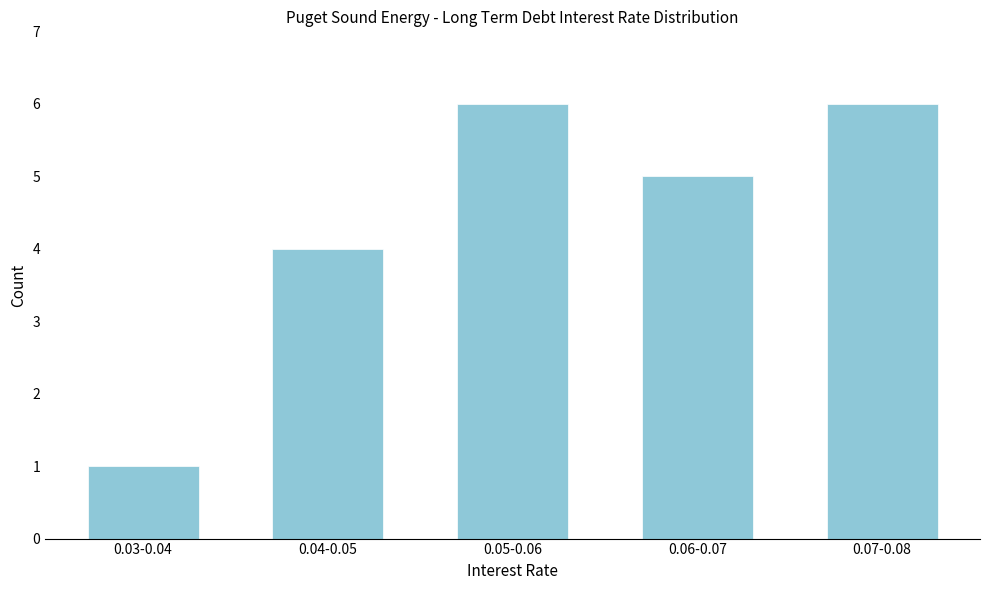

Reading left to right, what are all the values shown in this chart?

0.03-0.04=1	0.04-0.05=4	0.05-0.06=6	0.06-0.07=5	0.07-0.08=6